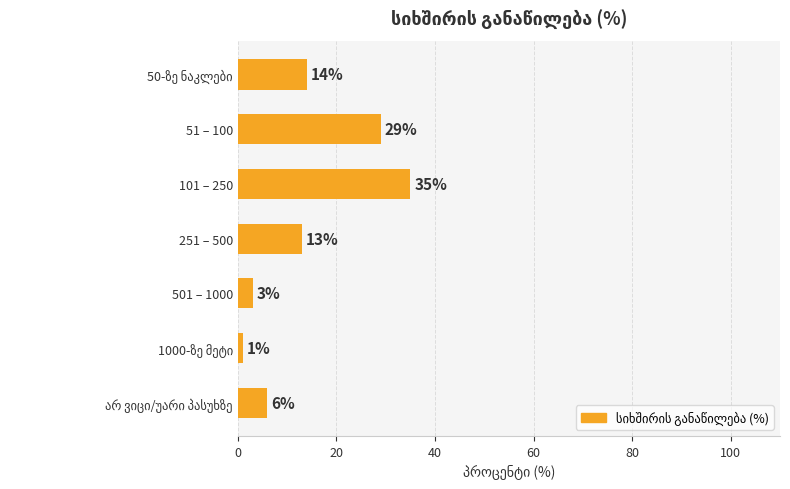

What is the change in value from 101 – 250 to 501 – 1000?

-32